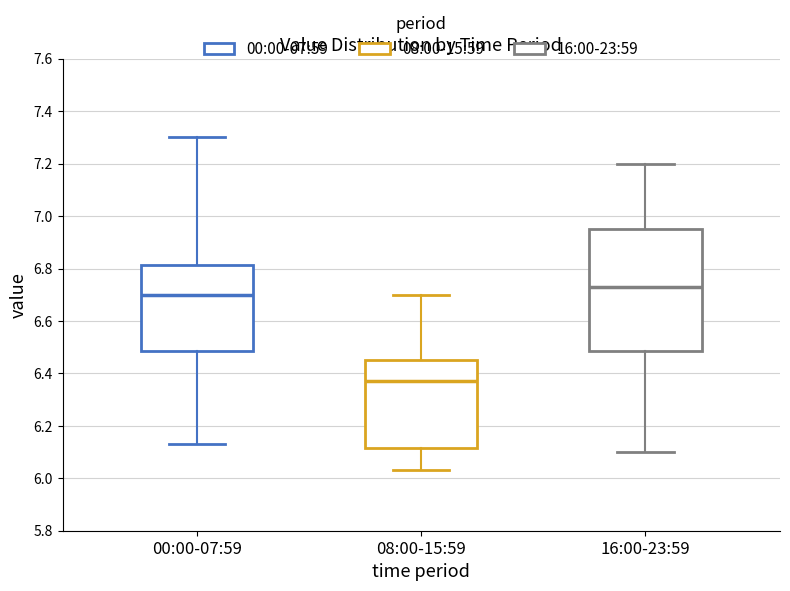

Reading left to right, transcribe this box plot: for each box, give where its median line is, the range the box spans, and where its two whiskers end, as read against the y-axis. The values are not printed on the chart, so give them approximately, as read against the axis.

00:00-07:59: median 6.70, box 6.48 to 6.82, whiskers 6.14 to 7.30
08:00-15:59: median 6.38, box 6.12 to 6.46, whiskers 6.04 to 6.70
16:00-23:59: median 6.74, box 6.48 to 6.96, whiskers 6.10 to 7.20